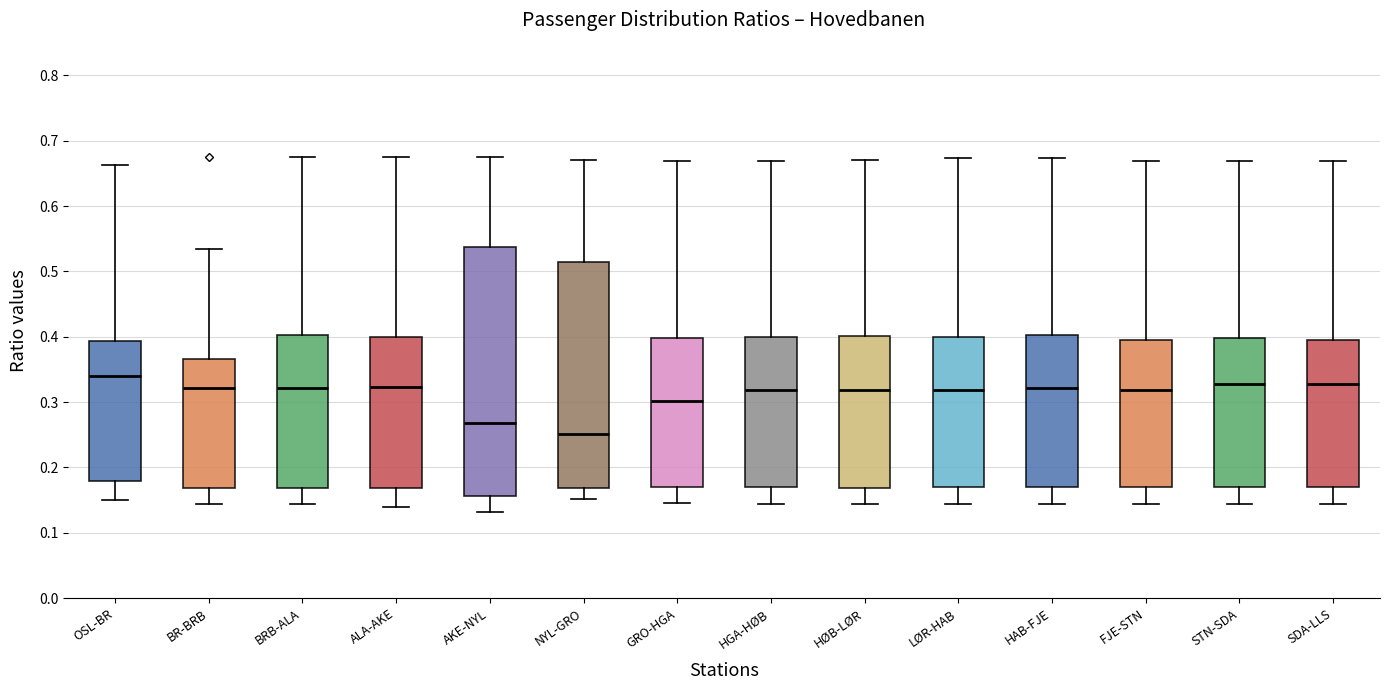

Reading left to right, read every box against the y-axis: the position of its median line, the range the box covers, and the ends of its whiskers. The values are not printed on the chart, so give them approximately, as read against the axis.

OSL-BR: median 0.34, box 0.18 to 0.39, whiskers 0.15 to 0.66
BR-BRB: median 0.32, box 0.17 to 0.37, whiskers 0.14 to 0.53
BRB-ALA: median 0.32, box 0.17 to 0.40, whiskers 0.14 to 0.68
ALA-AKE: median 0.32, box 0.17 to 0.40, whiskers 0.14 to 0.68
AKE-NYL: median 0.27, box 0.16 to 0.54, whiskers 0.13 to 0.68
NYL-GRO: median 0.25, box 0.17 to 0.51, whiskers 0.15 to 0.67
GRO-HGA: median 0.30, box 0.17 to 0.40, whiskers 0.15 to 0.67
HGA-HØB: median 0.32, box 0.17 to 0.40, whiskers 0.14 to 0.67
HØB-LØR: median 0.32, box 0.17 to 0.40, whiskers 0.14 to 0.67
LØR-HAB: median 0.32, box 0.17 to 0.40, whiskers 0.14 to 0.67
HAB-FJE: median 0.32, box 0.17 to 0.40, whiskers 0.14 to 0.67
FJE-STN: median 0.32, box 0.17 to 0.40, whiskers 0.14 to 0.67
STN-SDA: median 0.33, box 0.17 to 0.40, whiskers 0.14 to 0.67
SDA-LLS: median 0.33, box 0.17 to 0.39, whiskers 0.14 to 0.67